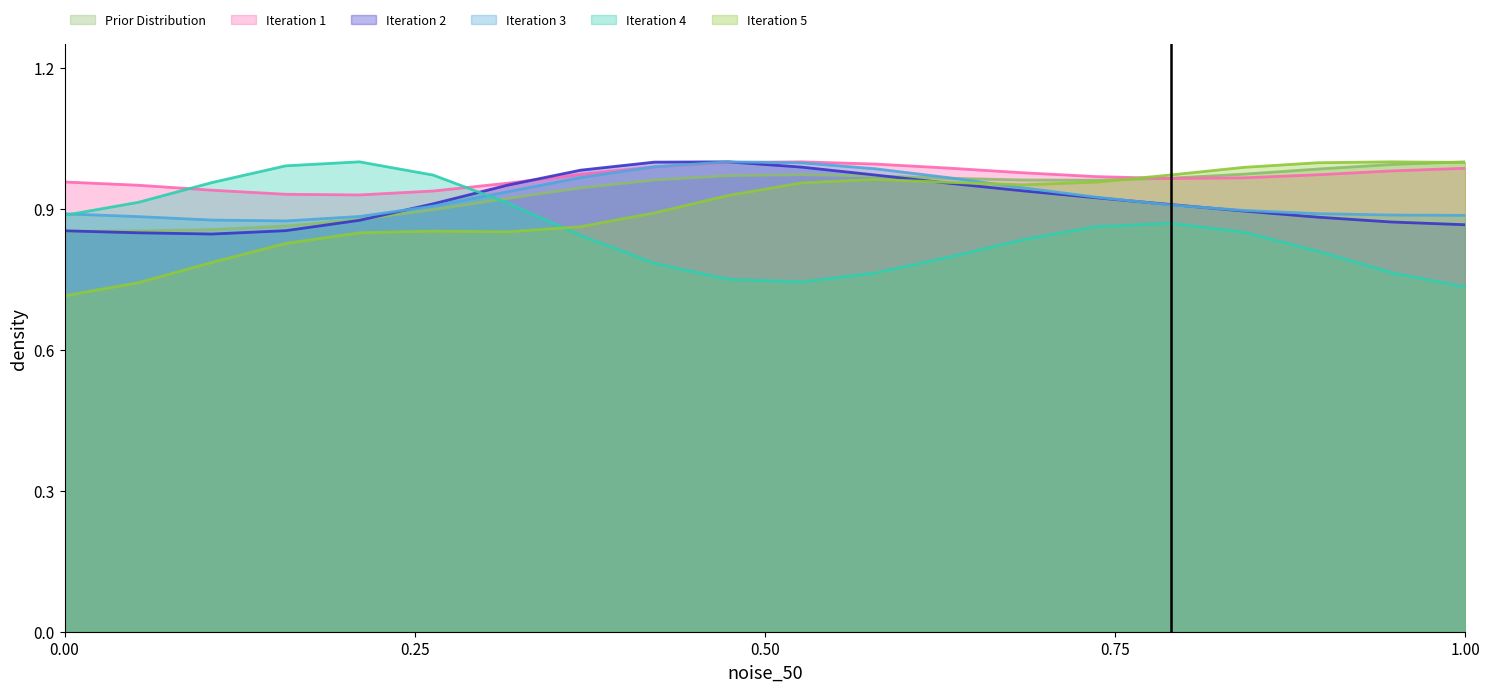

Which series ends up on top after the final intersection of Iteration 4 and Iteration 5?

Iteration 5